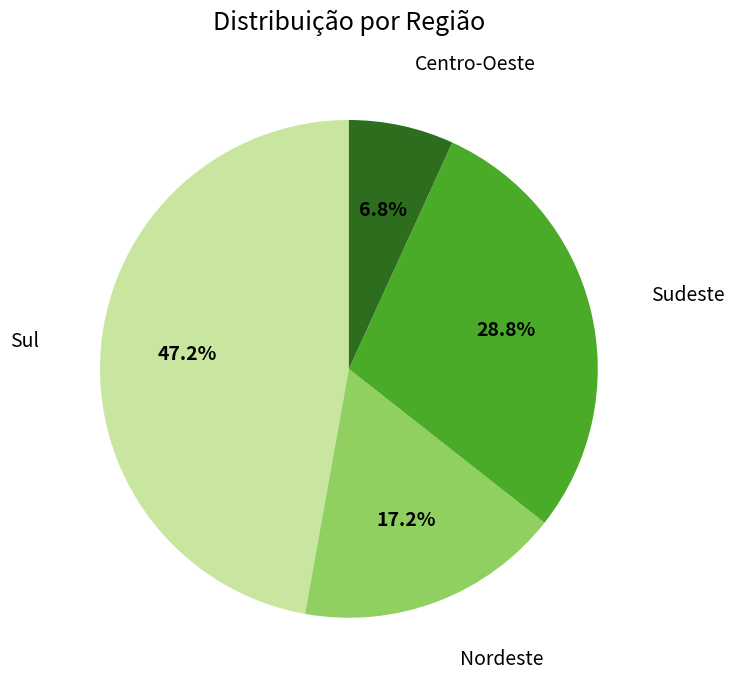

Is there a majority slice in this chart?

No